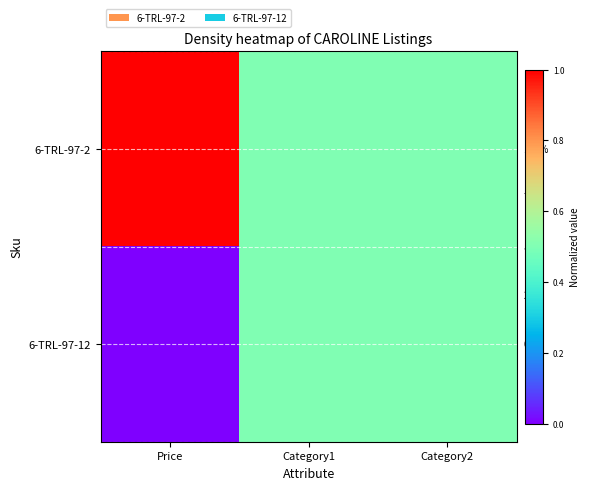

Which category has the highest value across all series?

Price